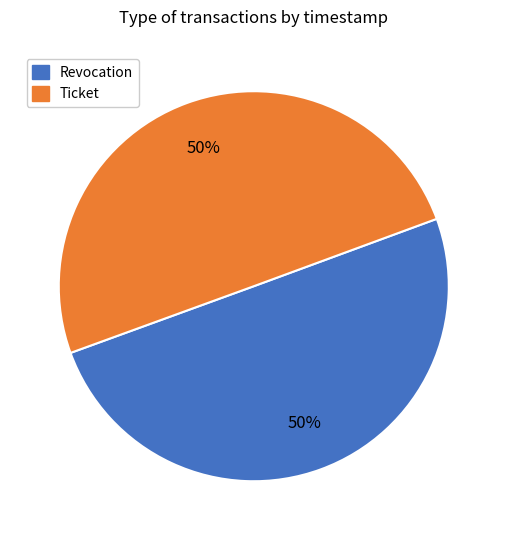

What percentage is the Ticket slice, to the nearest percent?

50%